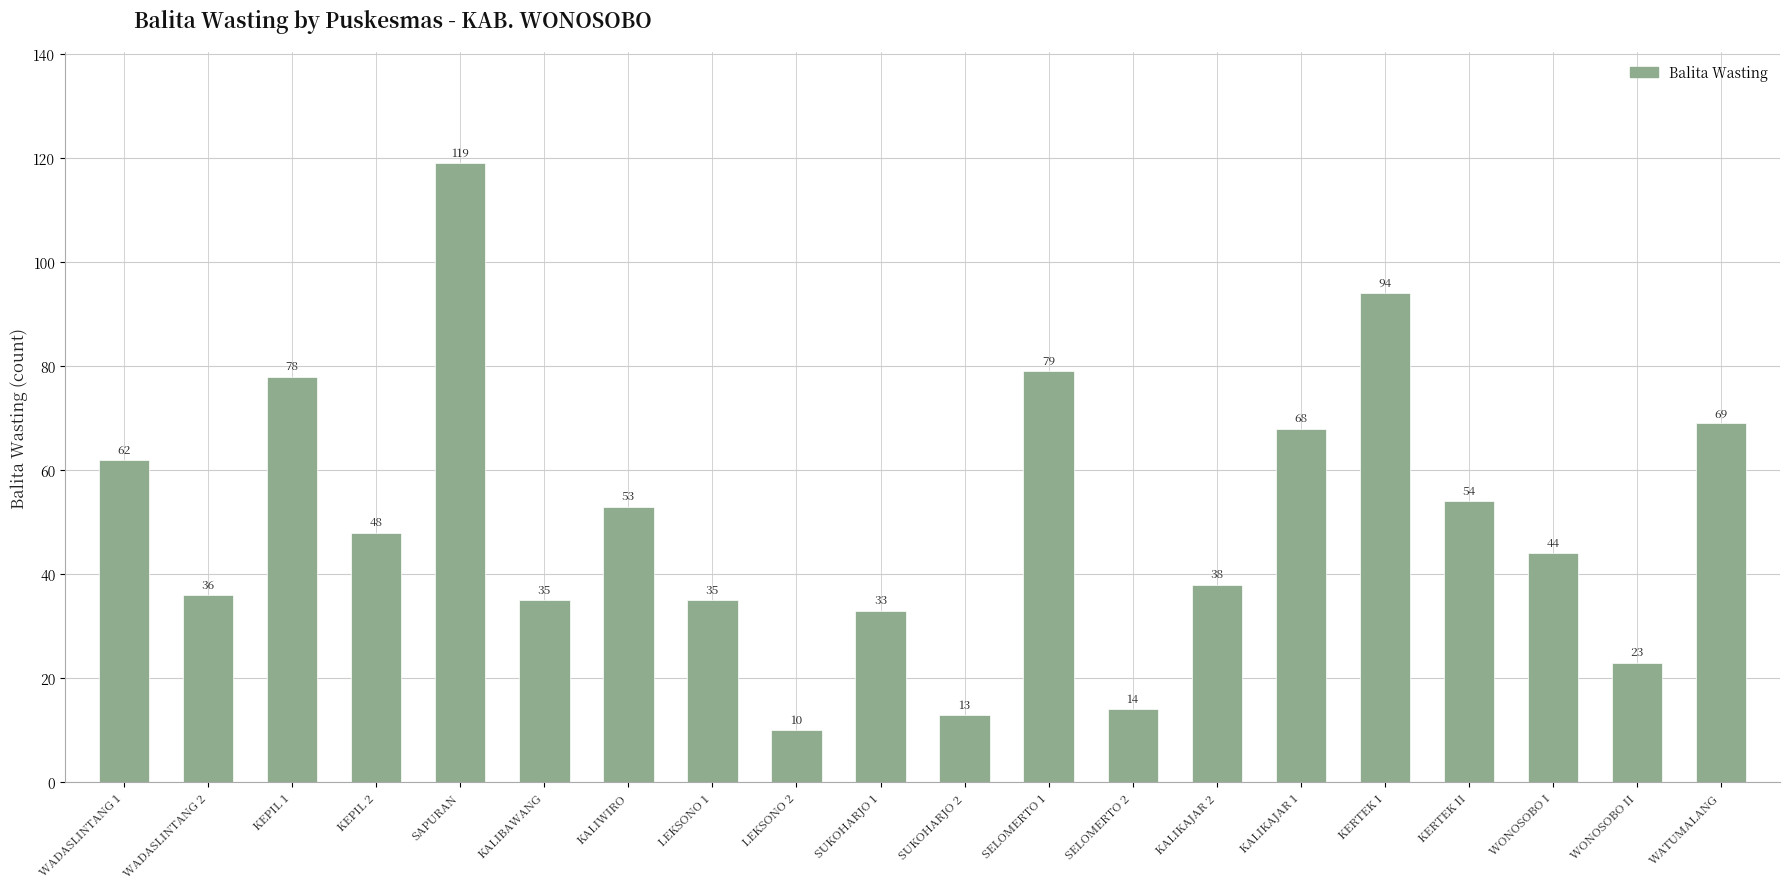

Where is the data nearest to the value 64?

WADASLINTANG 1